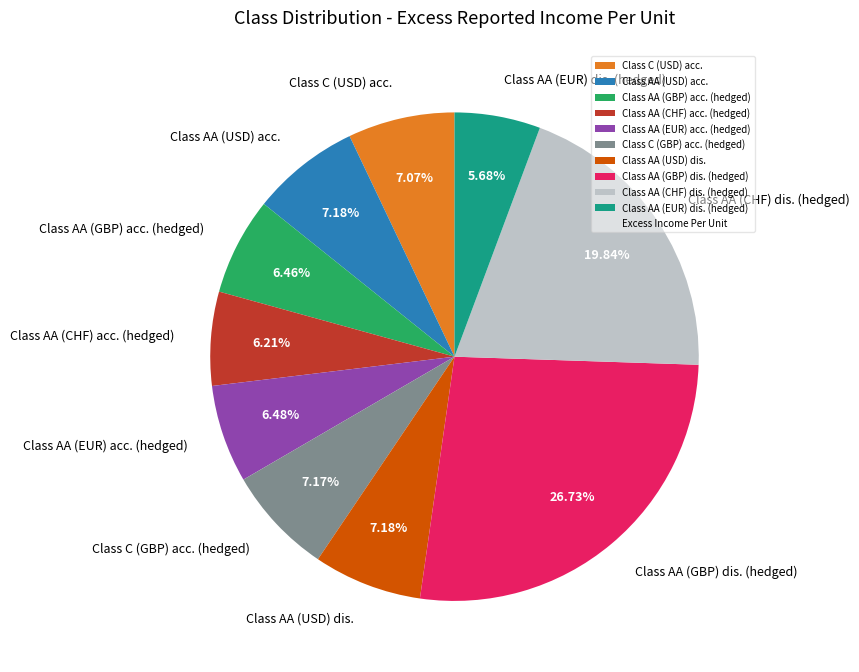

To the nearest percent, what is the average slice percentage?

10%